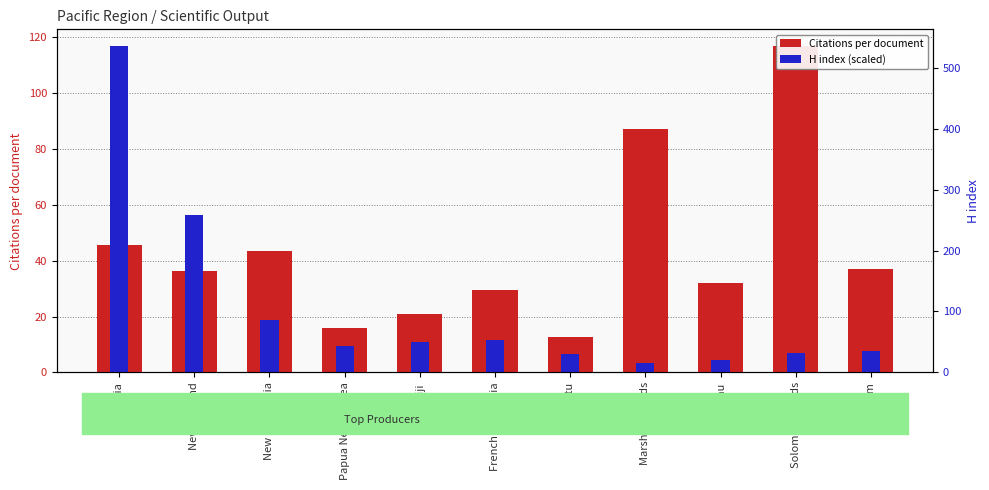

Which series has the largest total across all categories?

Citations per document